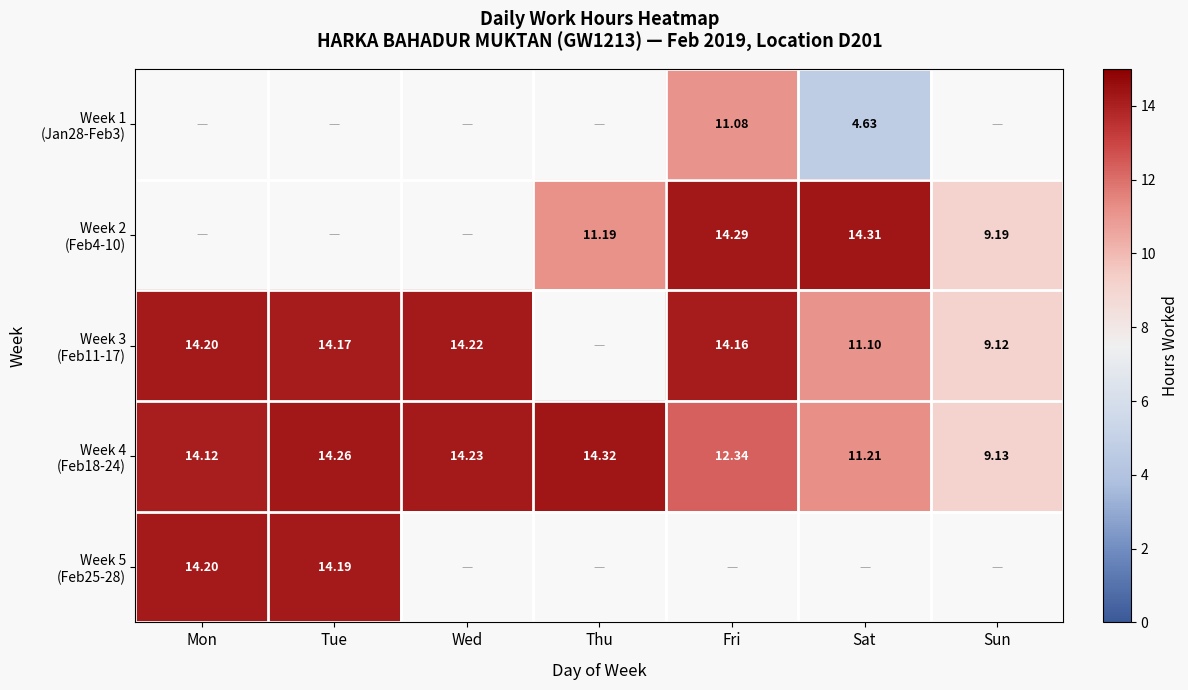

Is the value of Week 4 (Feb18-24) at Thu greater than the value of Week 3 (Feb11-17) at Wed?

Yes